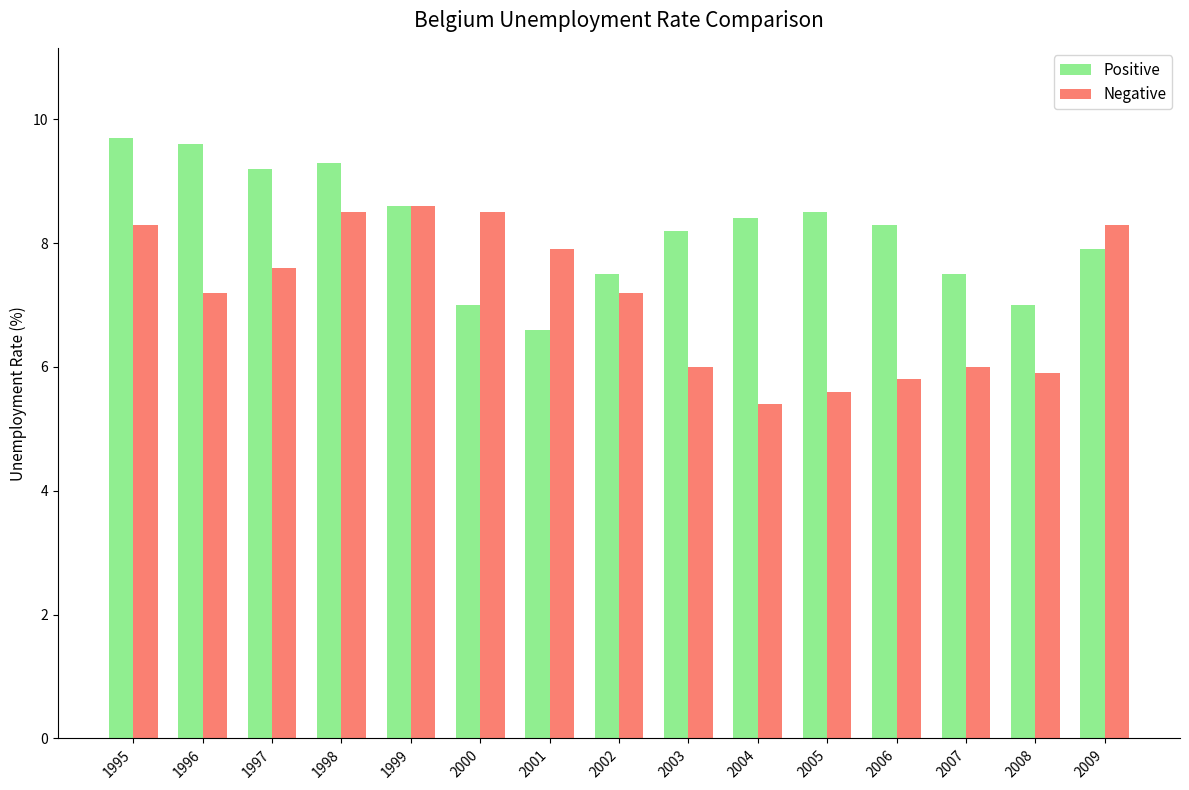

Which label corresponds to the smallest value in the chart?

2004